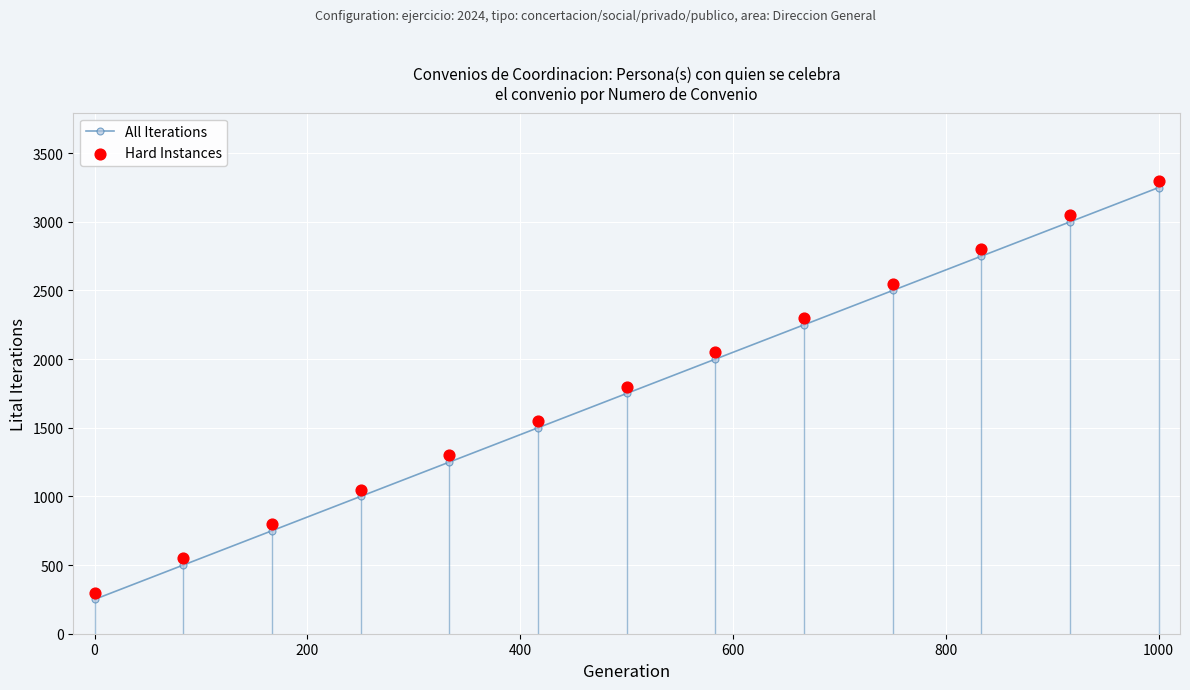

True or false: All Iterations has more than 1 interior local peaks.

False